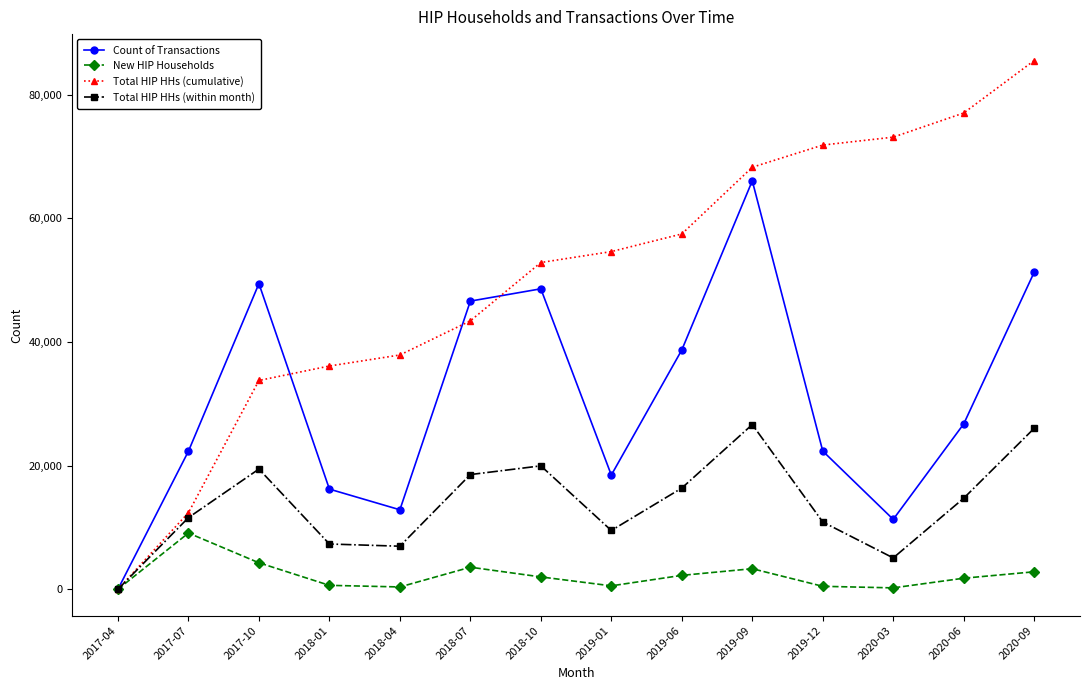

Where is the first local maximum for New HIP Households?

2017-07